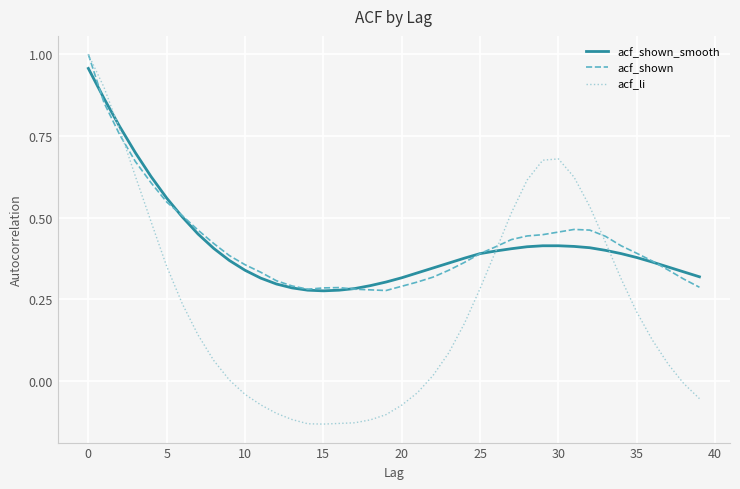

Which series has the widest spread of values?

acf_li